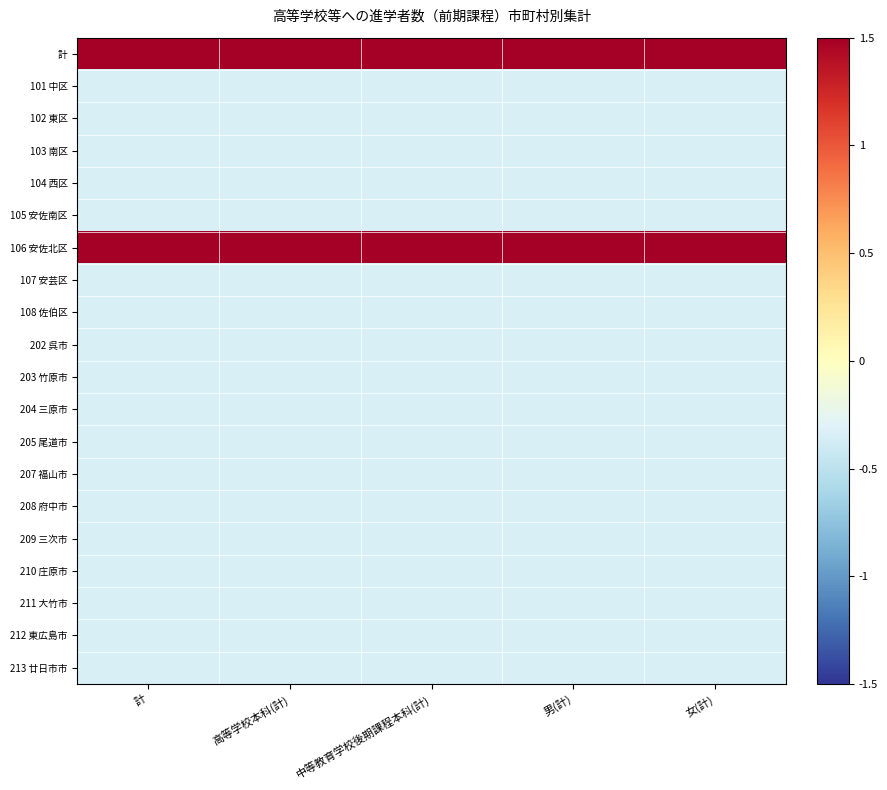

What is the difference between the highest and lowest values at 中等教育学校後期課程本科(計)?

3.3